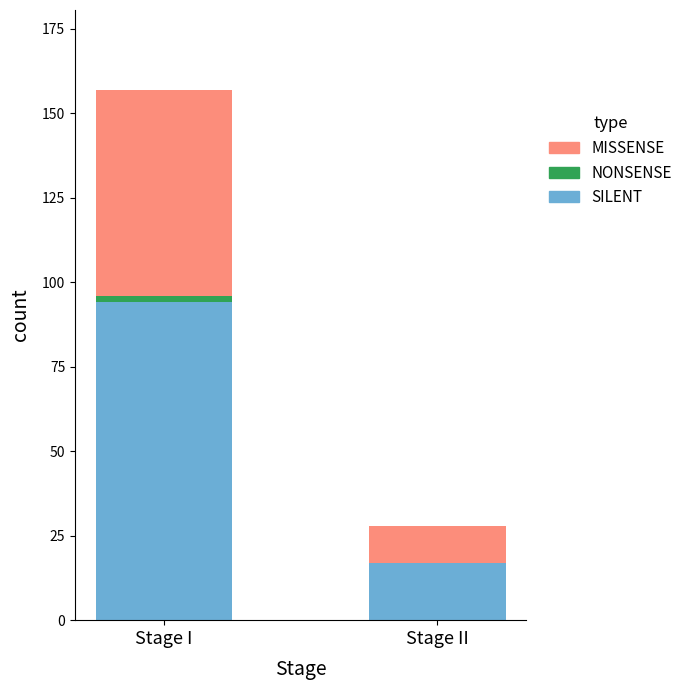

What is the maximum value for SILENT?

94